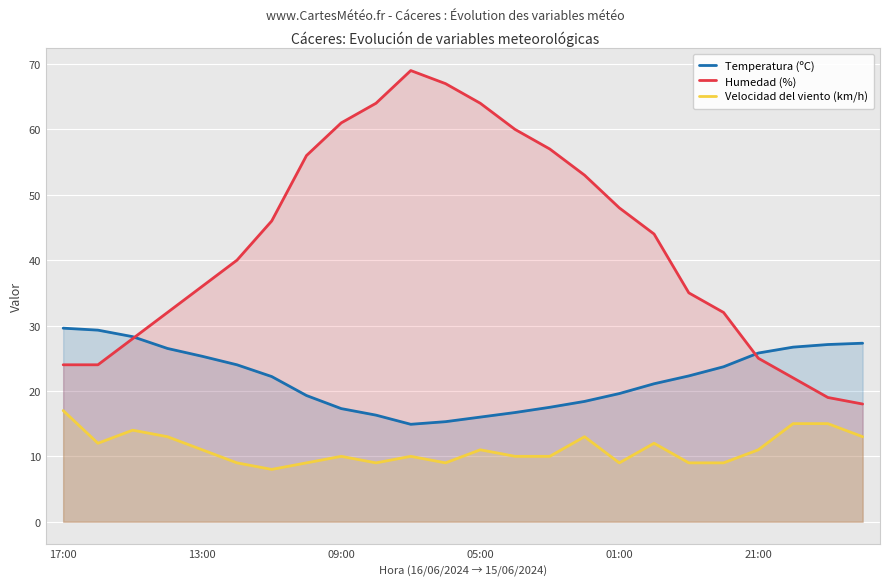

Rank the series by their average value, from lowest to highest.

Velocidad del viento (km/h), Temperatura (ºC), Humedad (%)